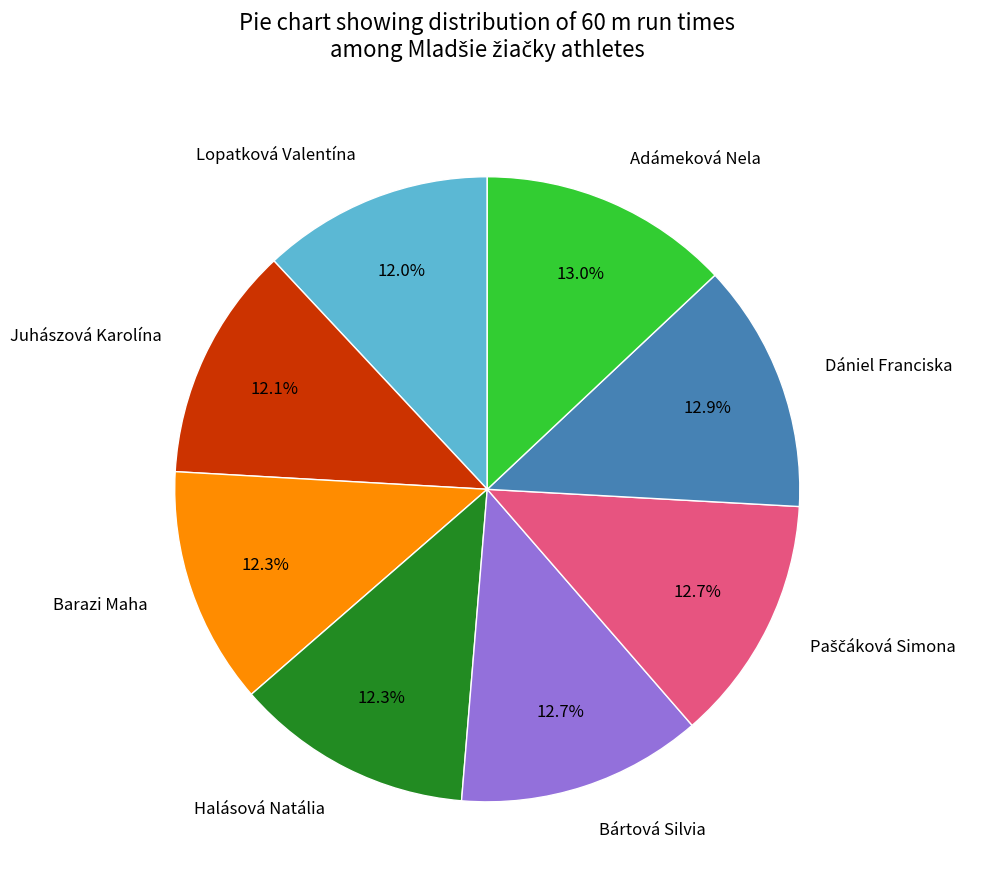

What percentage is the Dániel Franciska slice, to the nearest percent?

13%